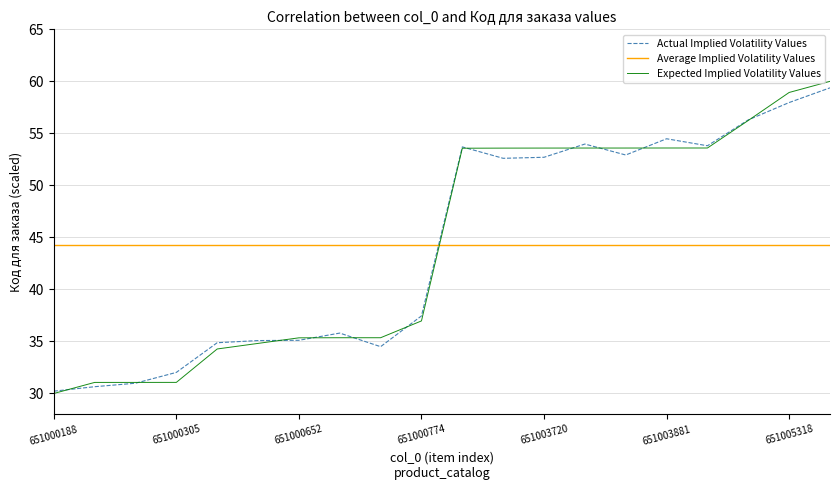

How many lines are shown in the chart?

3